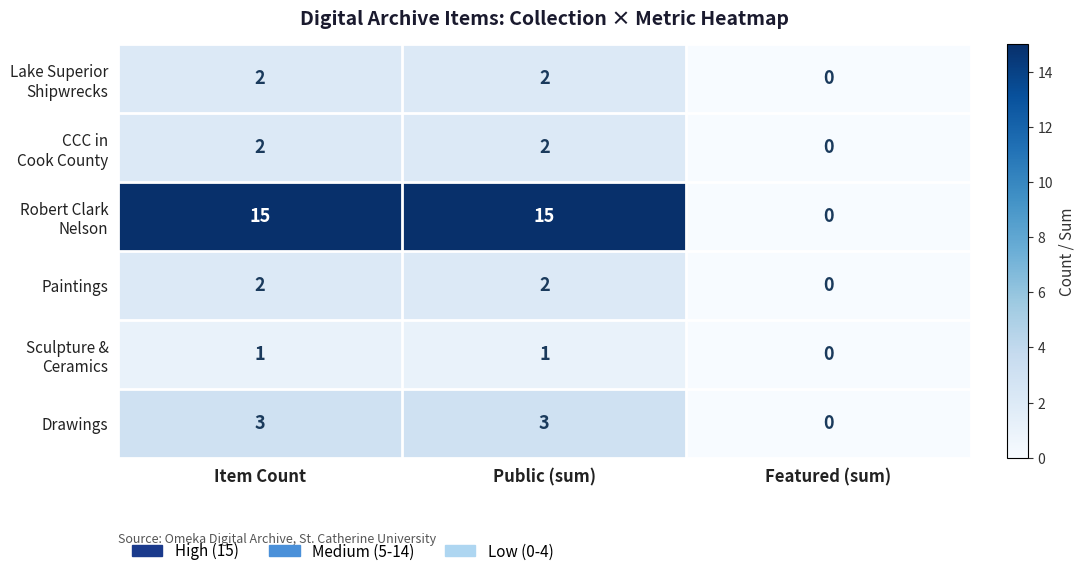

What is the spread (max minus min) of values at Public (sum)?

14